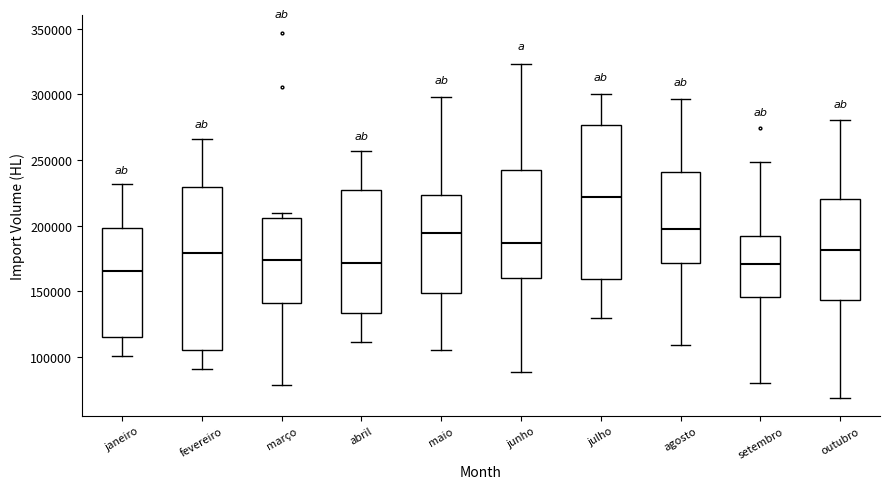

Reading left to right, transcribe this box plot: for each box, give where its median line is, the range the box spans, and where its two whiskers end, as read against the y-axis. The values are not printed on the chart, so give them approximately, as read against the axis.

janeiro: median 165000, box 115000 to 200000, whiskers 100000 to 230000
fevereiro: median 180000, box 105000 to 230000, whiskers 90000 to 265000
março: median 175000, box 140000 to 205000, whiskers 80000 to 210000
abril: median 170000, box 135000 to 225000, whiskers 110000 to 255000
maio: median 195000, box 150000 to 225000, whiskers 105000 to 300000
junho: median 185000, box 160000 to 240000, whiskers 90000 to 325000
julho: median 220000, box 160000 to 275000, whiskers 130000 to 300000
agosto: median 195000, box 170000 to 240000, whiskers 110000 to 295000
setembro: median 170000, box 145000 to 190000, whiskers 80000 to 250000
outubro: median 180000, box 145000 to 220000, whiskers 70000 to 280000